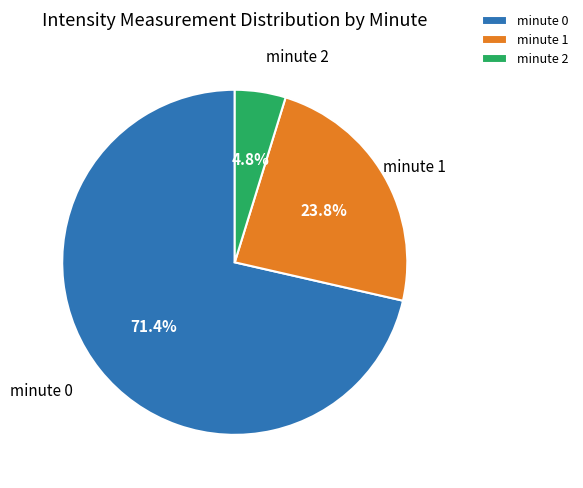

Is it true that minute 2 is 5% of the pie?

True